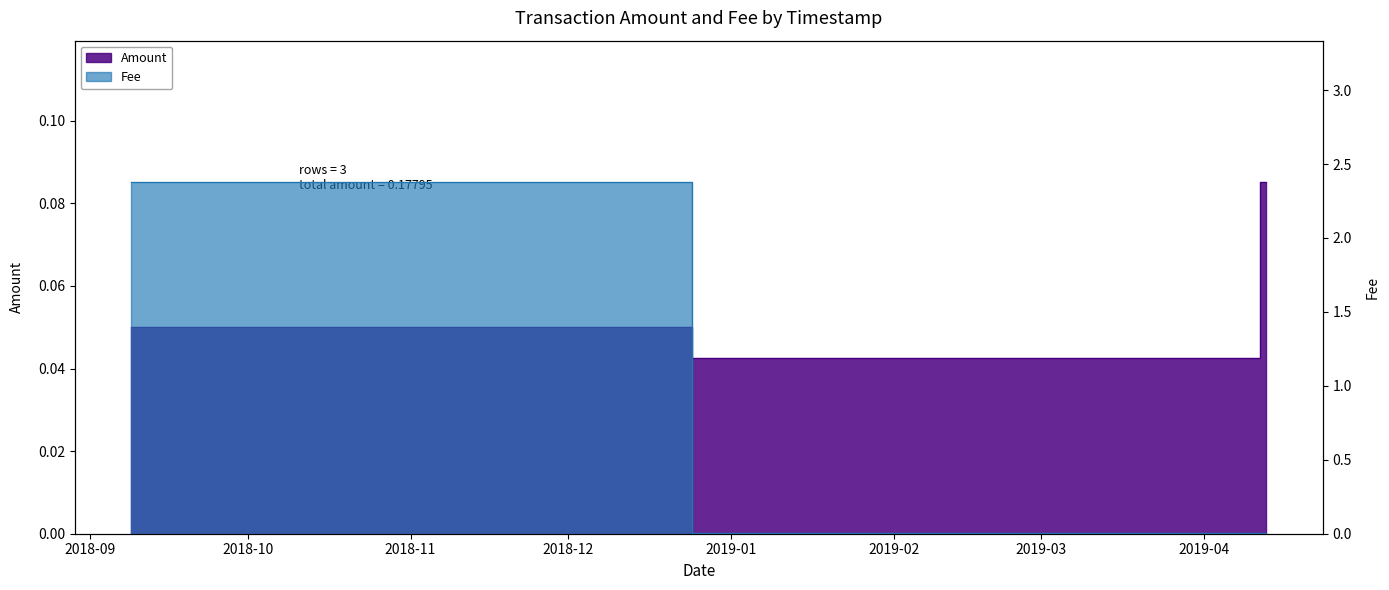

How many data points does each series have?

3